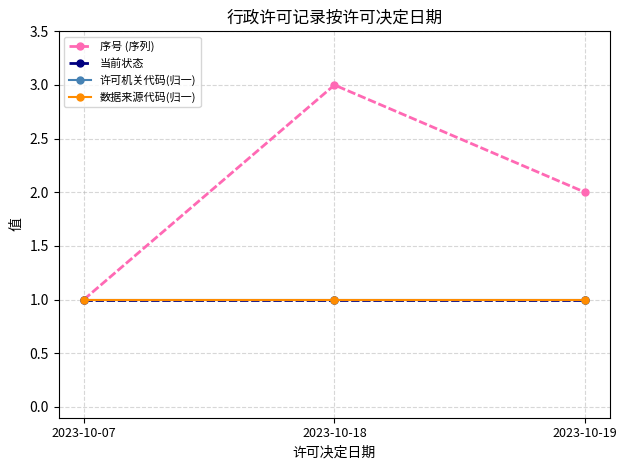

Is this an area chart (filled region under the line)?

No